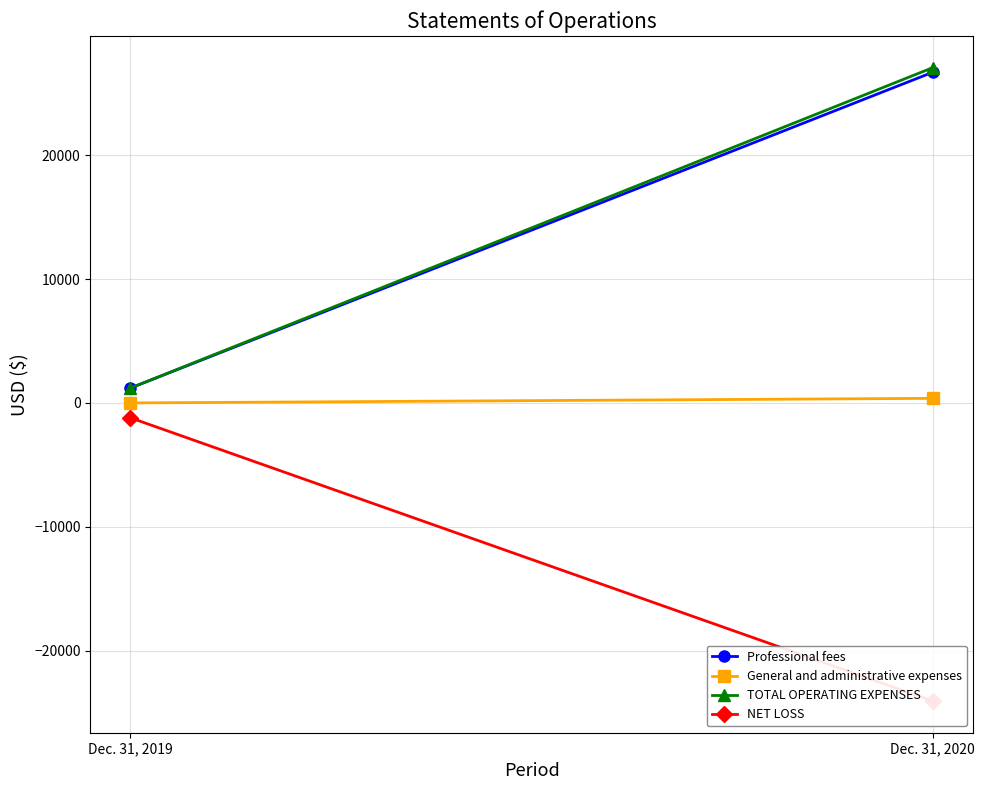

Reading left to right, list all the values displayed in this chart.

Professional fees: 1200	26691
General and administrative expenses: 0	371
TOTAL OPERATING EXPENSES: 1200	27062
NET LOSS: -1200	-24062